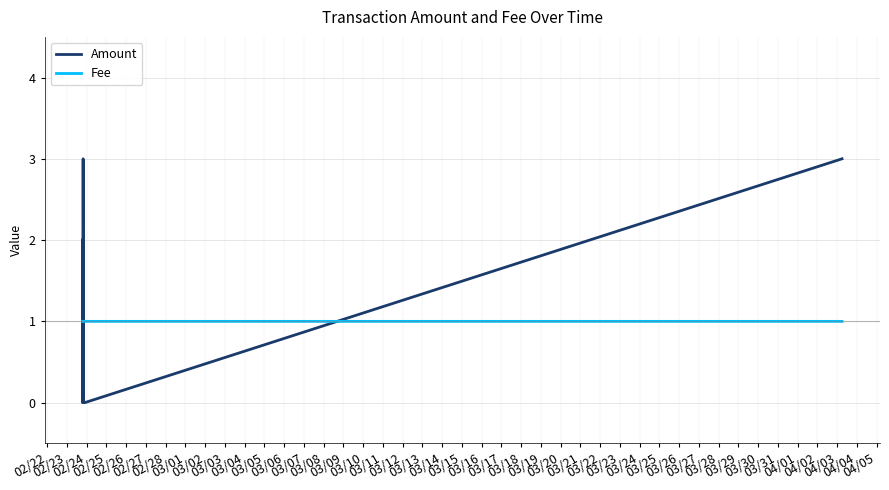

Which series has the widest spread of values?

Amount